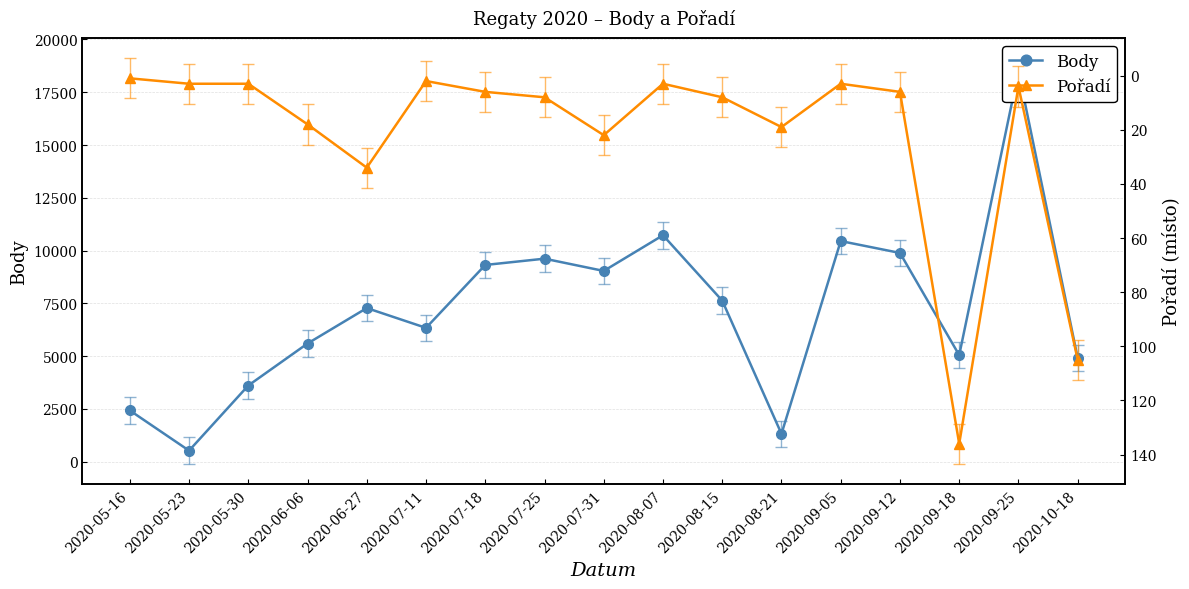

What is the difference between the maximum and minimum values in the Pořadí series?

135